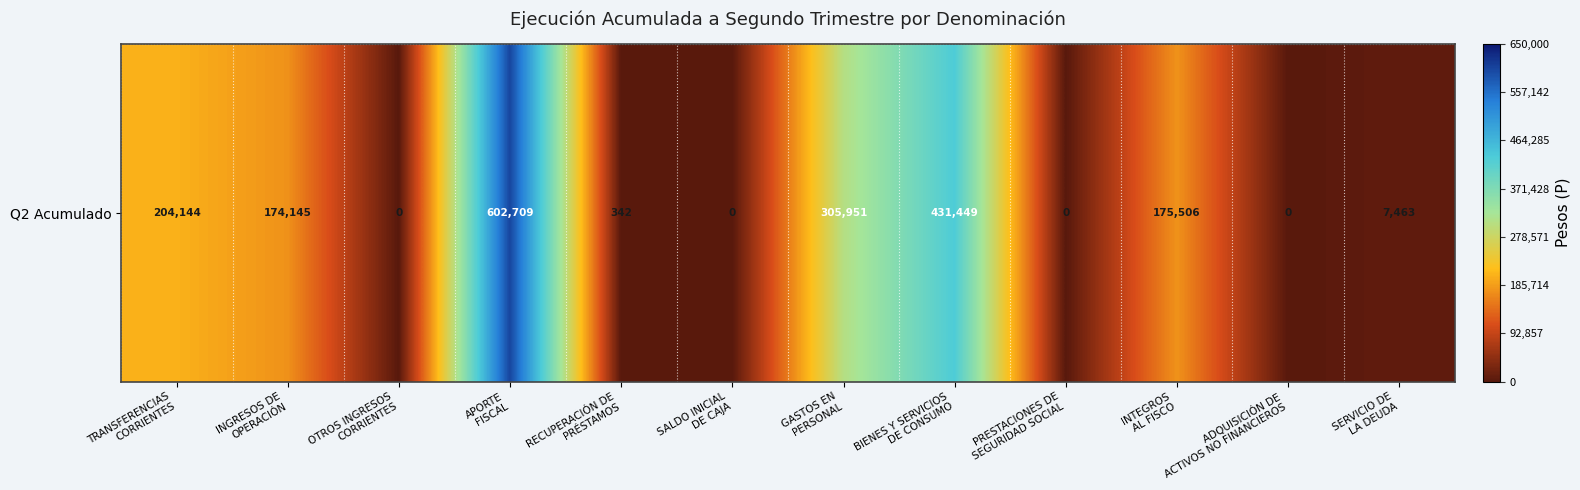

How many values are below 174145?

6